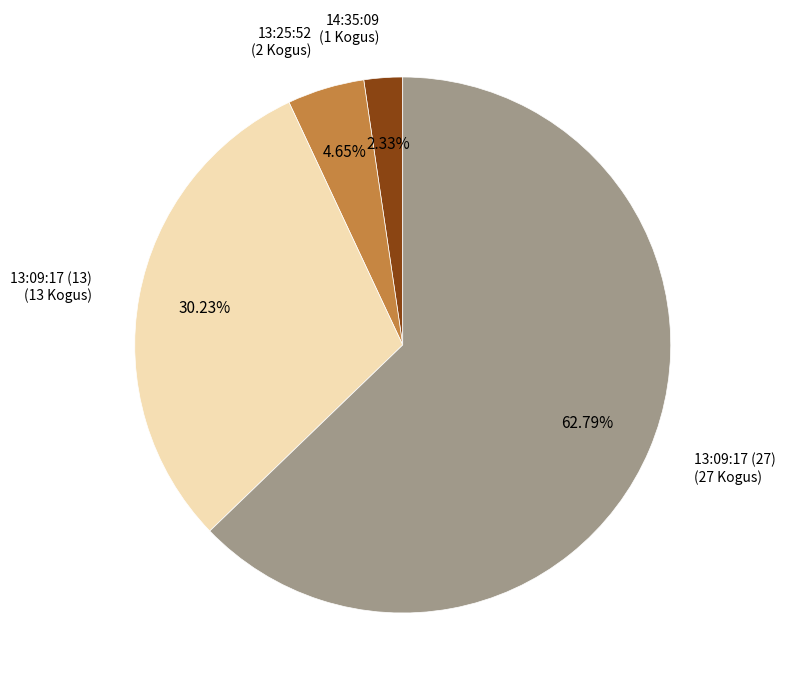

To the nearest percent, what portion does 13:09:17 (13) represent?

30%